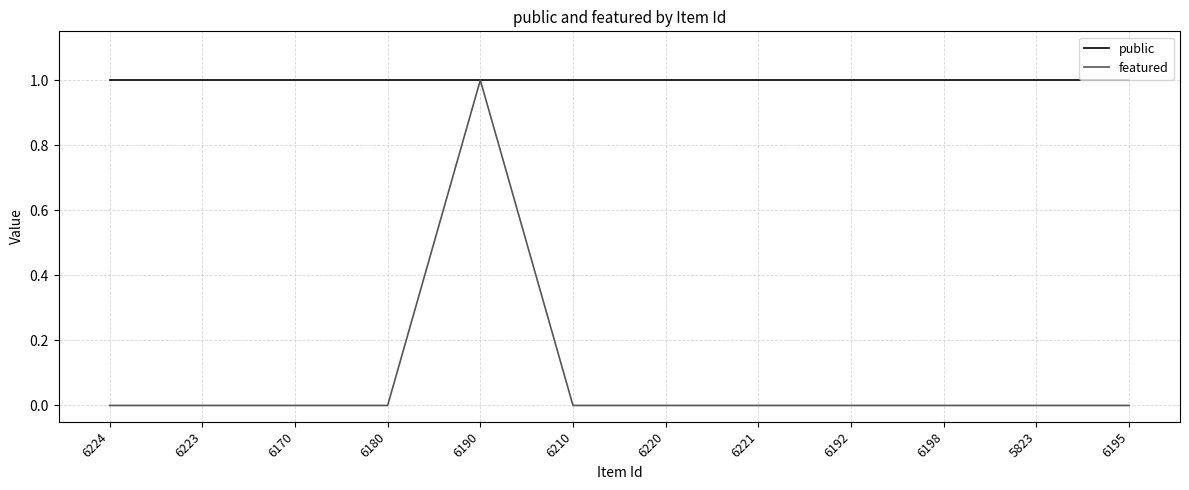

What is the maximum value for public?

1